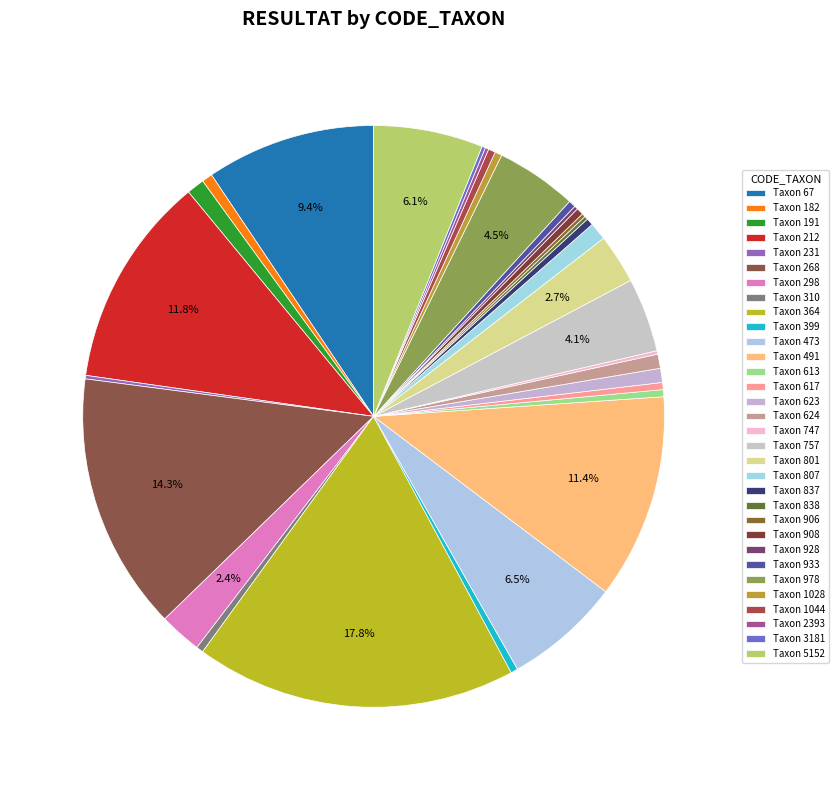

What is the smallest slice in the pie chart?

231